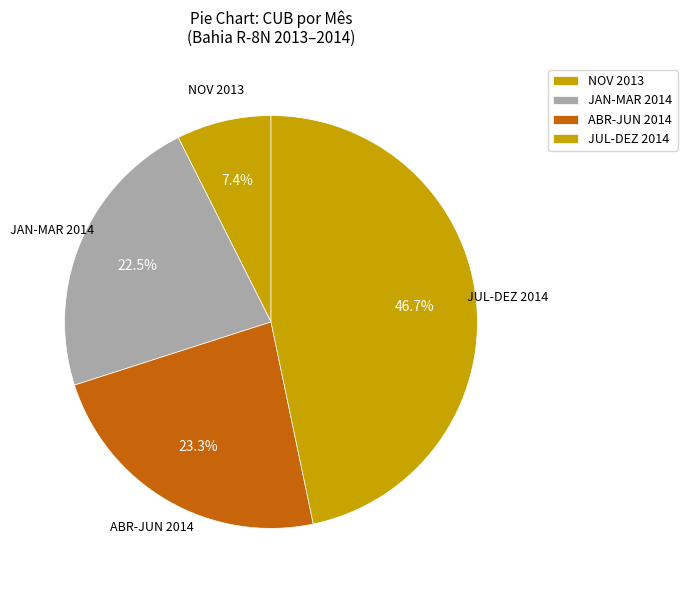

How many segments does this pie chart have?

4